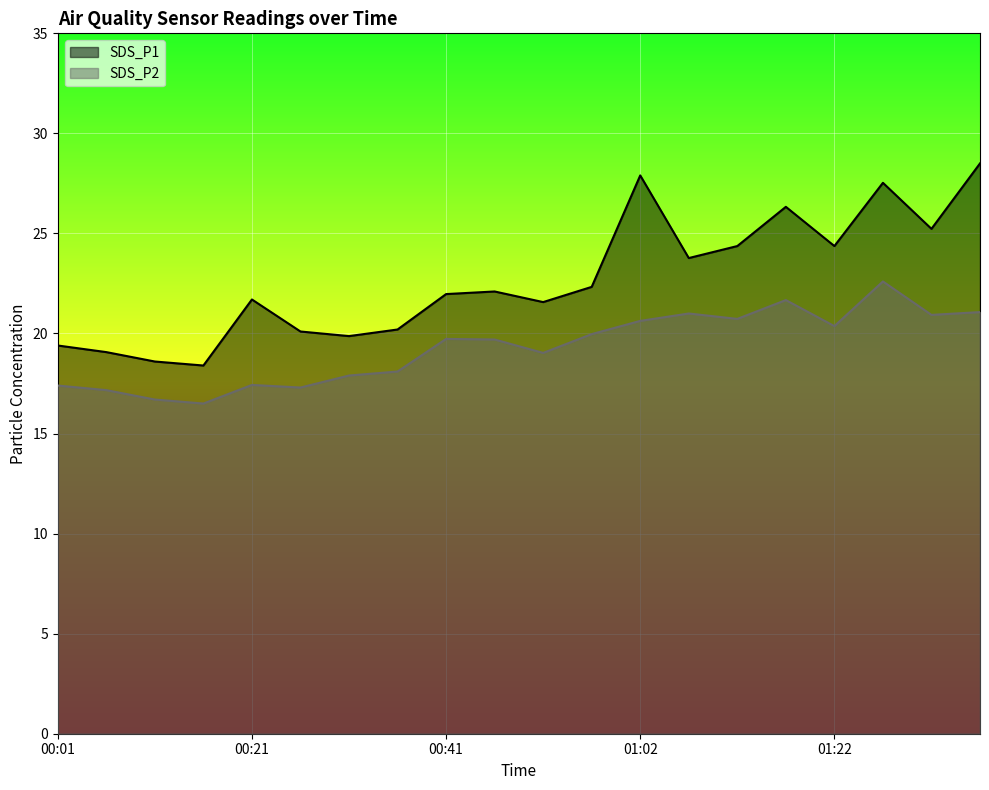

Reading left to right, list all the values displayed in this chart.

SDS_P1: 00:01=19.4	00:06=19.1	00:11=18.6	00:16=18.4	00:21=21.7	00:26=20.1	00:31=19.9	00:36=20.2	00:41=22.0	00:46=22.1	00:51=21.6	00:56=22.3	01:02=27.9	01:07=23.8	01:12=24.4	01:17=26.3	01:22=24.4	01:27=27.5	01:32=25.2	01:37=28.5
SDS_P2: 00:01=17.4	00:06=17.2	00:11=16.7	00:16=16.5	00:21=17.4	00:26=17.3	00:31=17.9	00:36=18.1	00:41=19.7	00:46=19.7	00:51=19.0	00:56=20.0	01:02=20.6	01:07=21.0	01:12=20.7	01:17=21.7	01:22=20.4	01:27=22.6	01:32=20.9	01:37=21.1